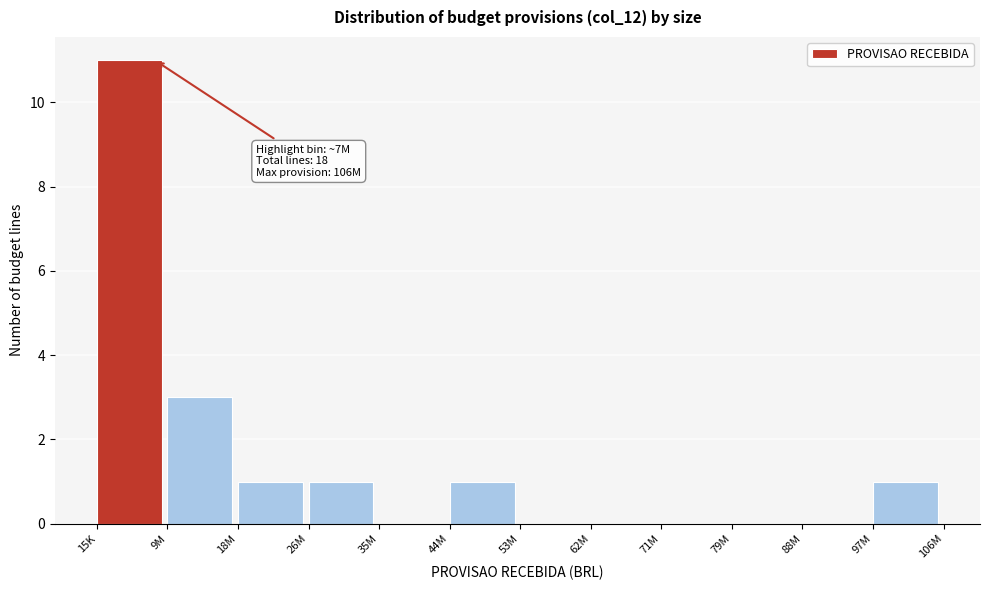

Reading left to right, list all the values displayed in this chart.

15K=11	9M=3	18M=1	26M=1	35M=0	44M=1	53M=0	62M=0	71M=0	79M=0	88M=0	97M=1